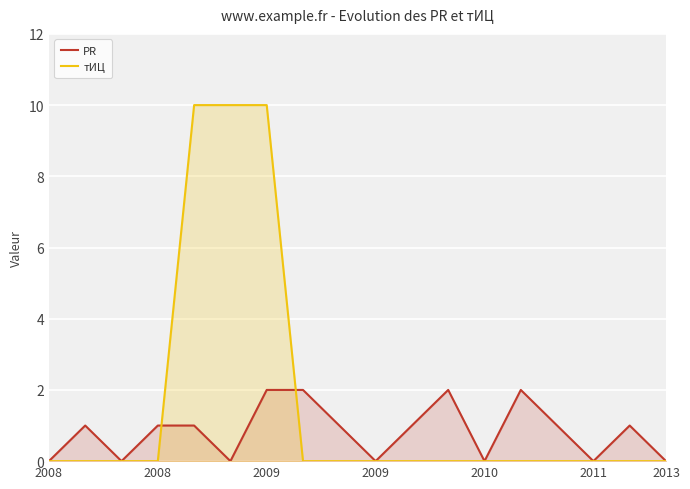

What is the total value across all series at 16?

1